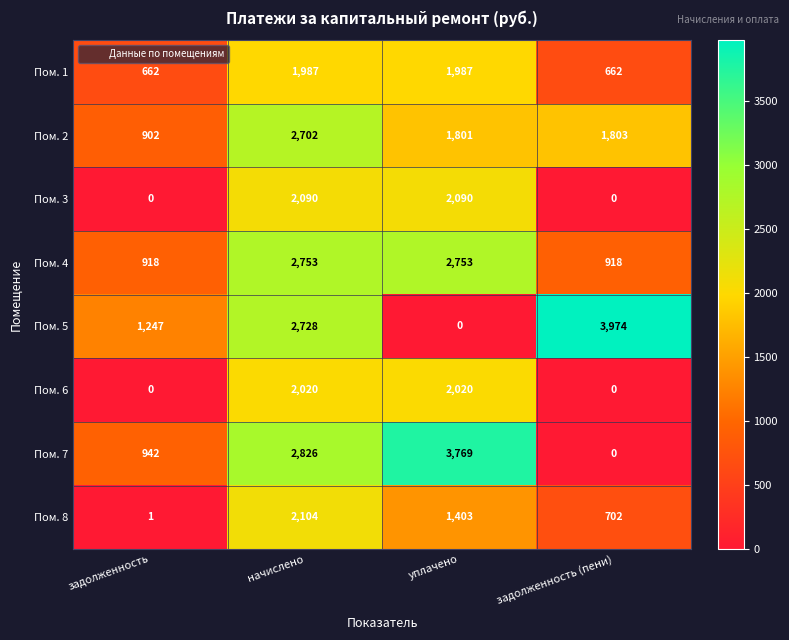

Which series changed the most between задолженность and задолженность (пени)?

Пом. 5